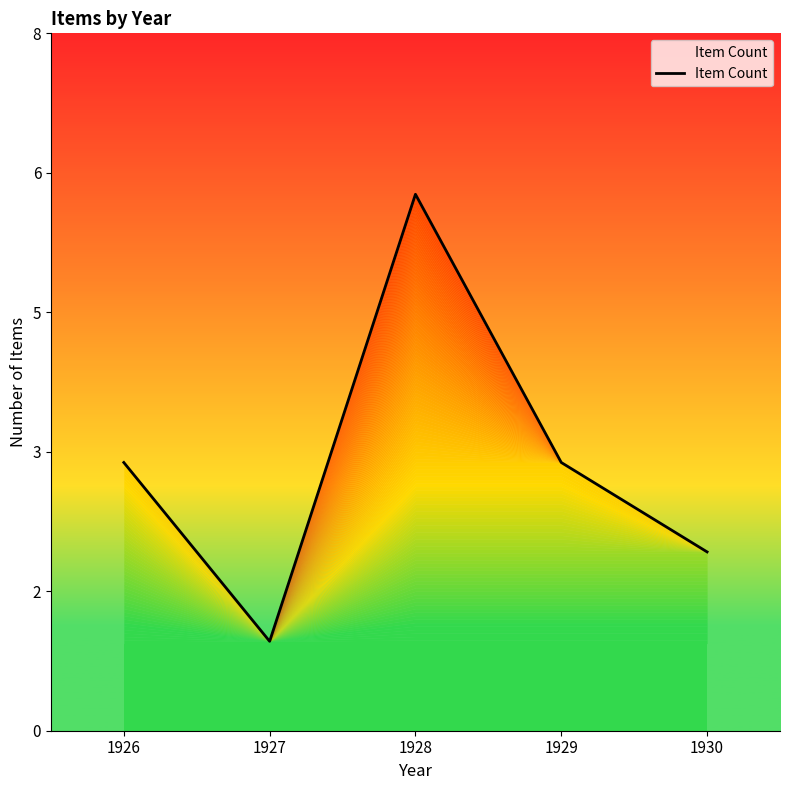

What is the difference between the maximum and minimum values?

5